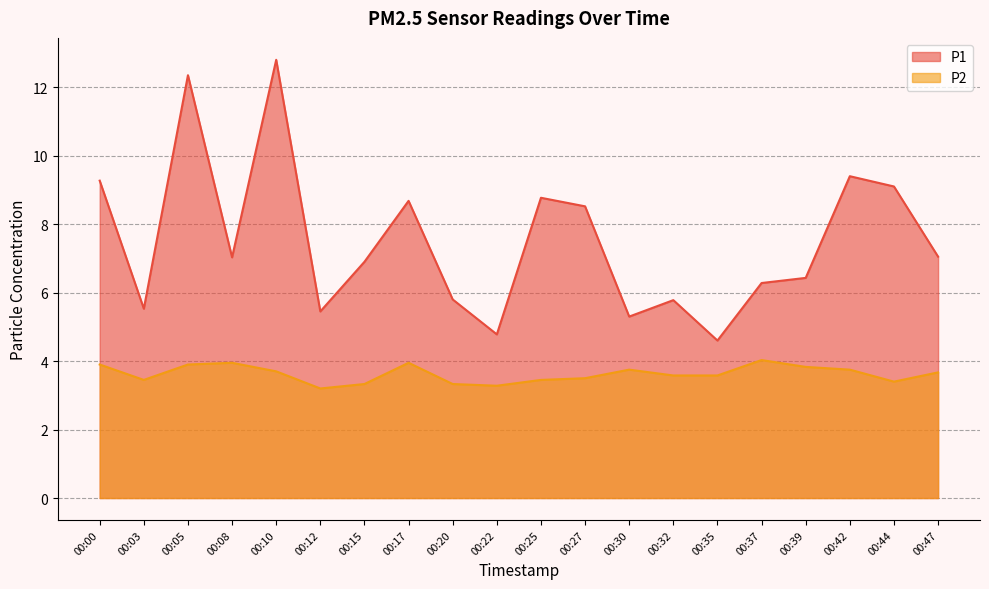

Which series has the widest spread of values?

P1